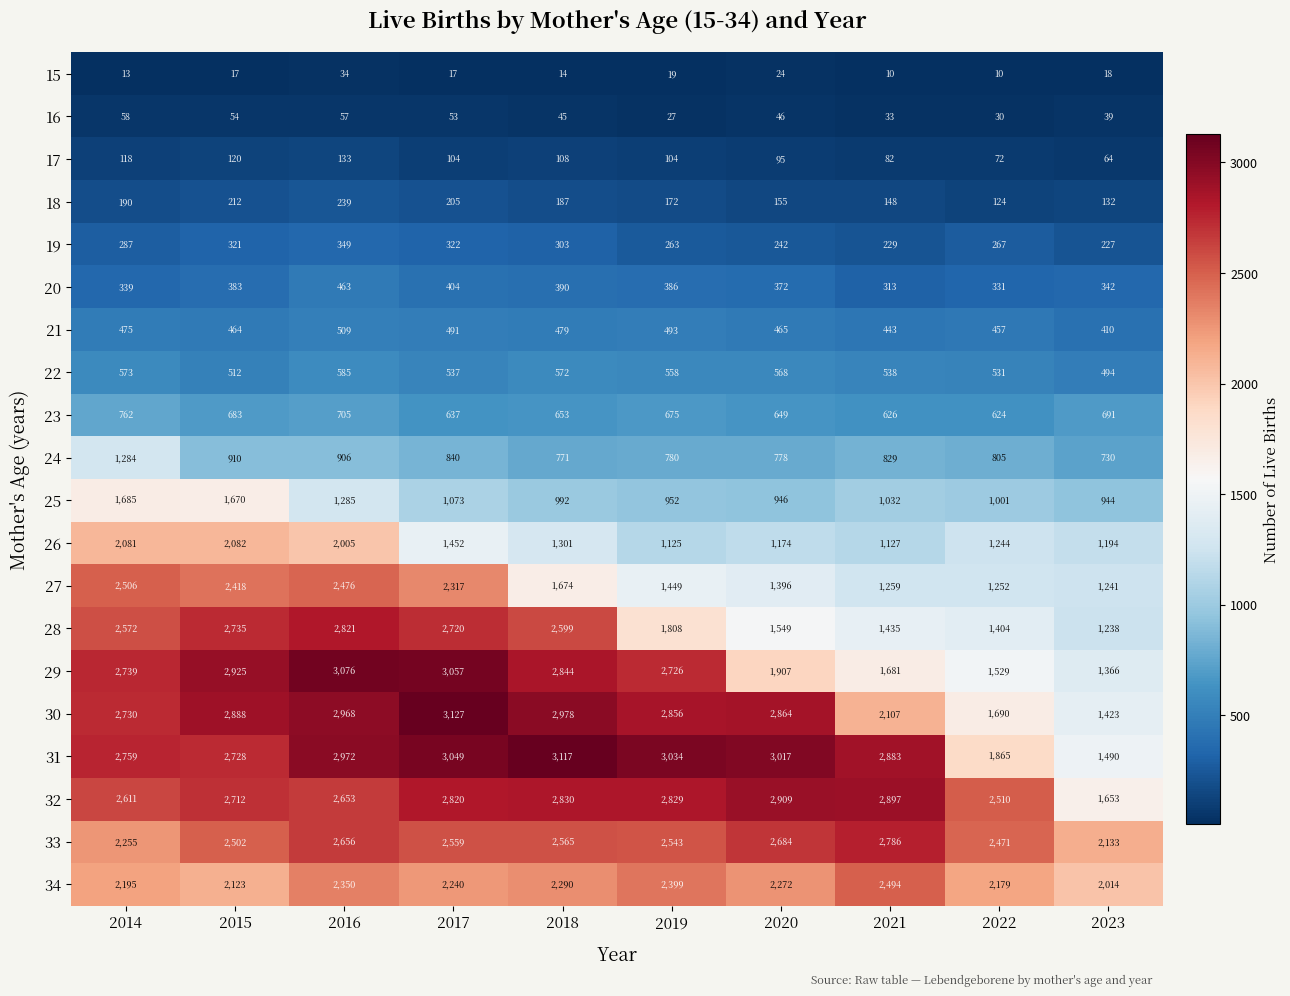

What value does the 29 series have at 2014, to the nearest 100?

2700